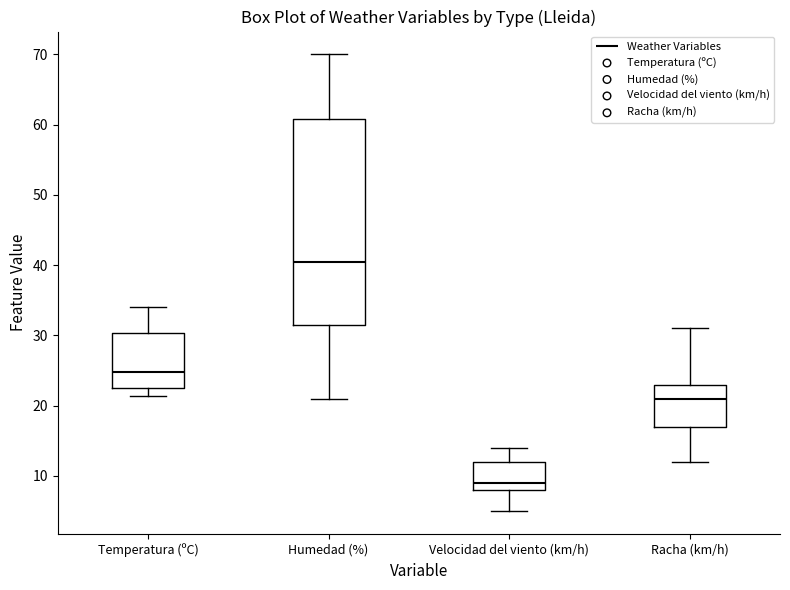

Reading left to right, read every box against the y-axis: the position of its median line, the range the box covers, and the ends of its whiskers. The values are not printed on the chart, so give them approximately, as read against the axis.

Temperatura (ºC): median 25, box 22 to 30, whiskers 21 to 34
Humedad (%): median 41, box 32 to 61, whiskers 21 to 70
Velocidad del viento (km/h): median 9, box 8 to 12, whiskers 5 to 14
Racha (km/h): median 21, box 17 to 23, whiskers 12 to 31